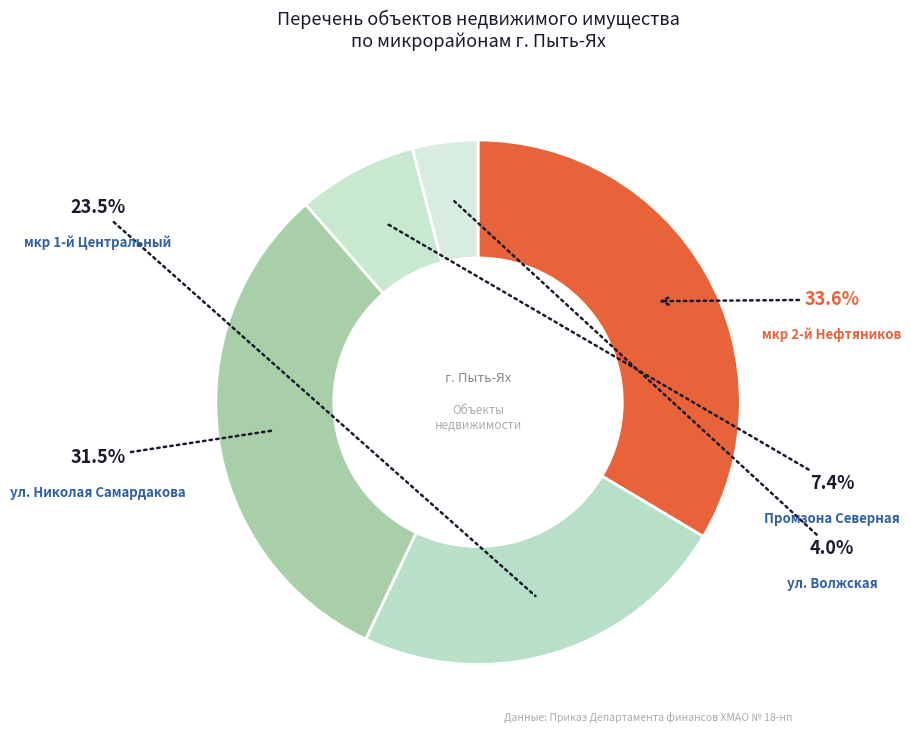

How many slices are in this pie chart?

5